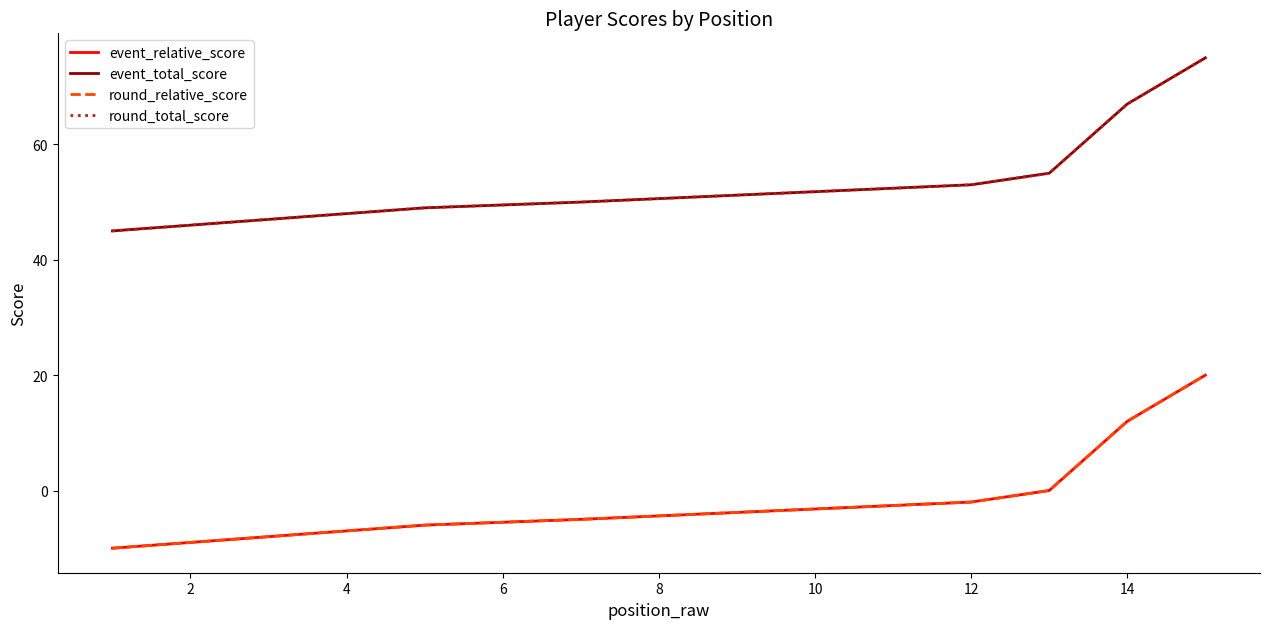

True or false: event_total_score and event_relative_score intersect in this chart.

False